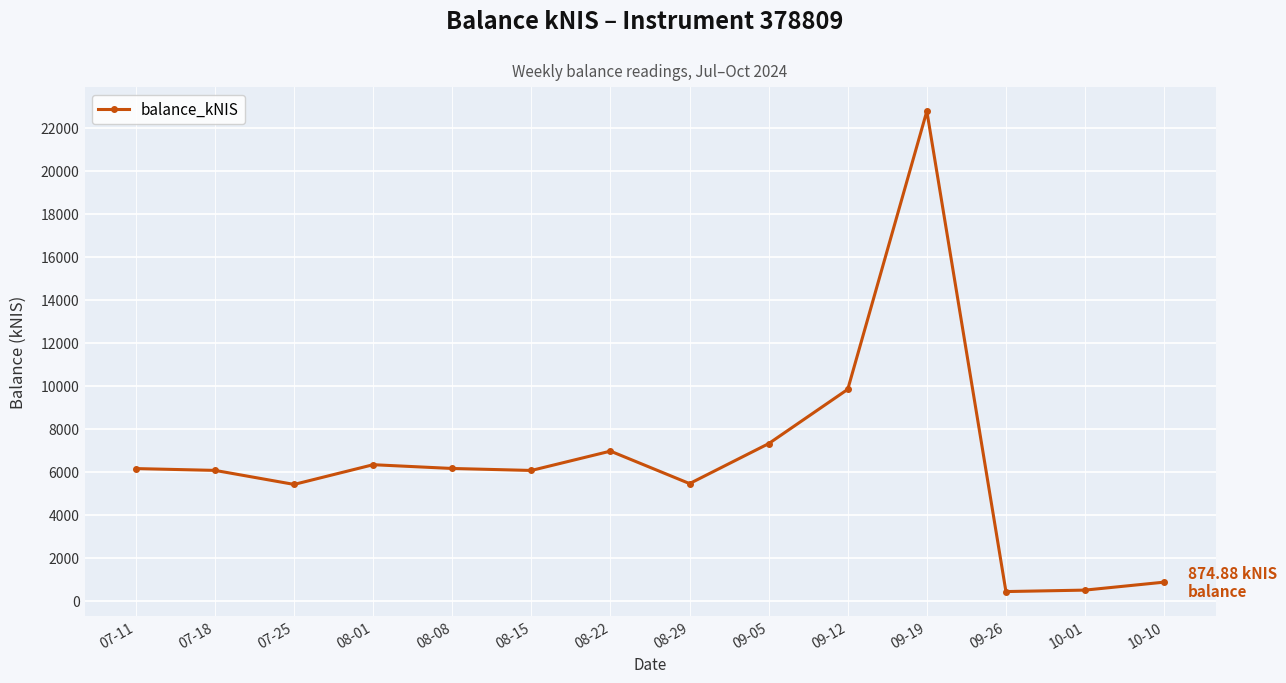

What is the change in value from 07-25 to 09-26?

-4983.4